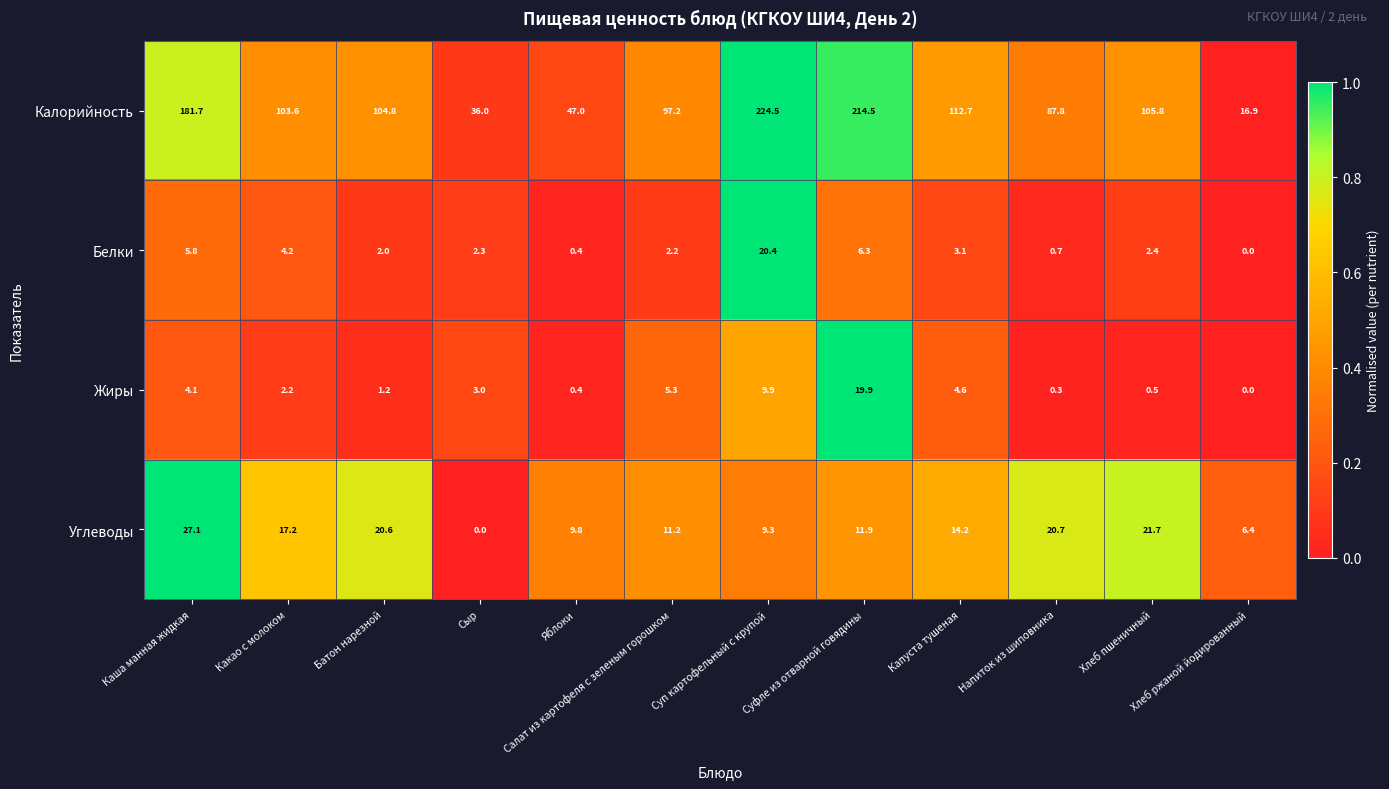

What is the total value across all series at Напиток из шиповника?

109.5